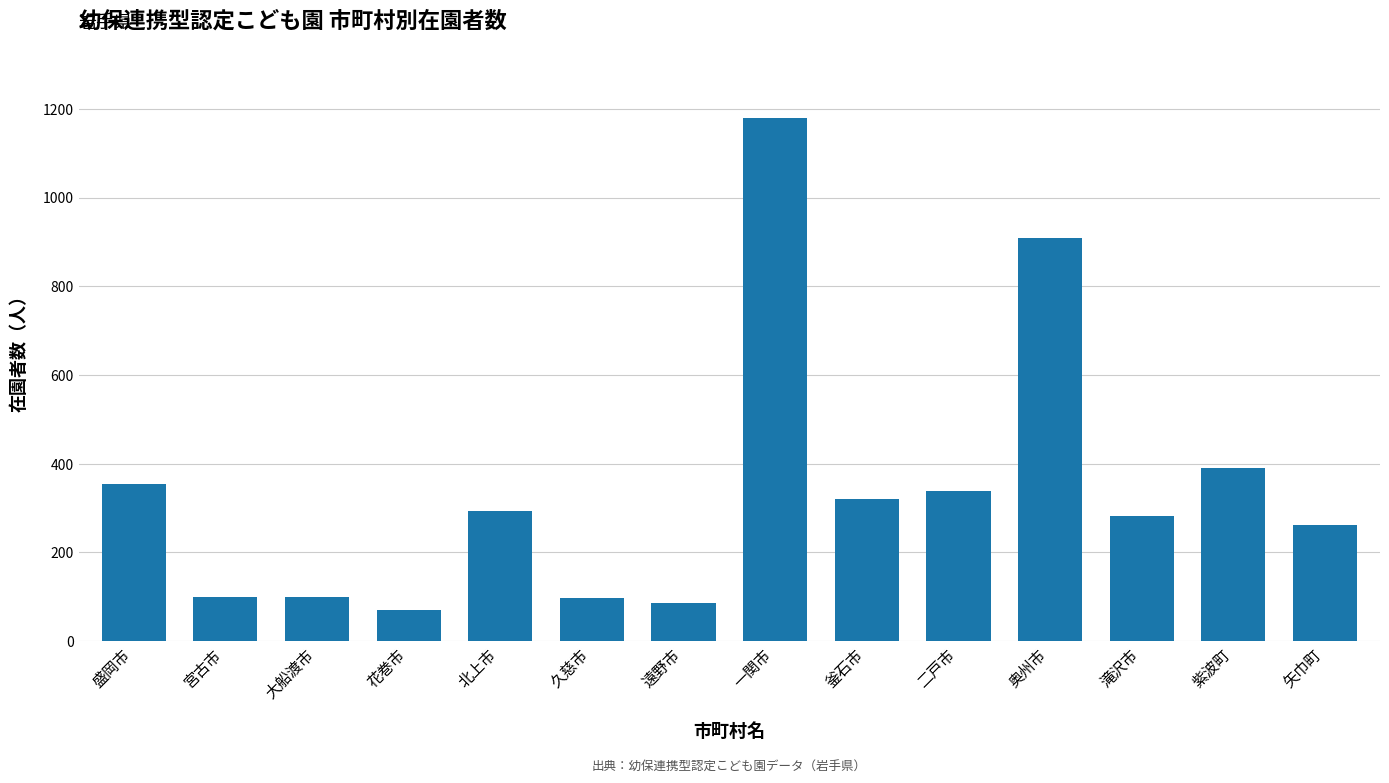

Between 奥州市 and 遠野市, which is larger?

奥州市